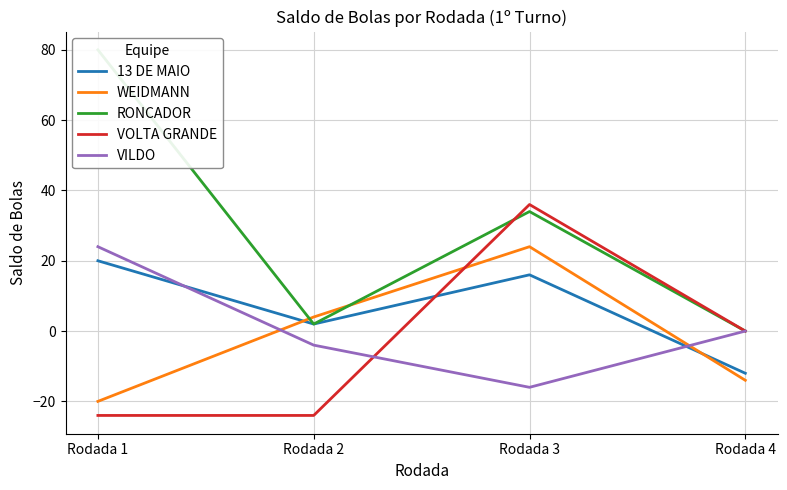

Between Rodada 2 and Rodada 4, which series saw the biggest shift?

VOLTA GRANDE